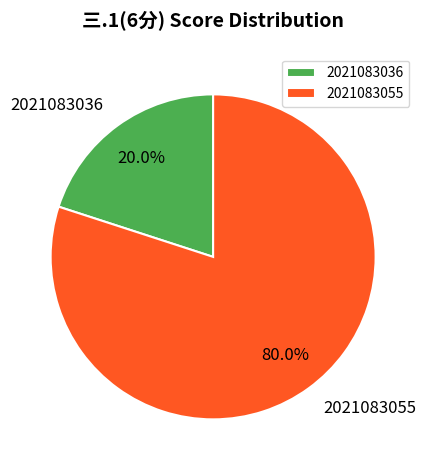

Which slice is the smallest?

2021083036